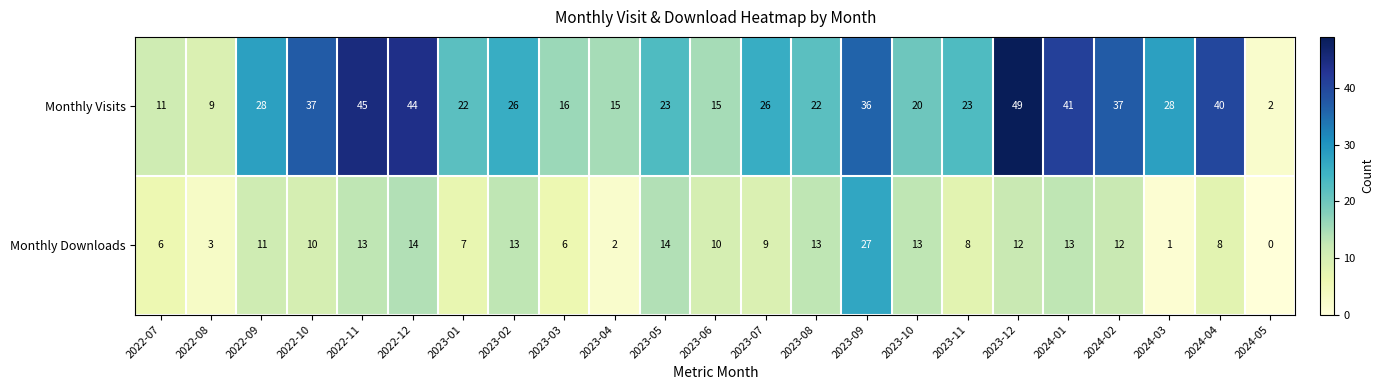

At 2023-03, list the series in order from largest to smallest.

Monthly Visits, Monthly Downloads